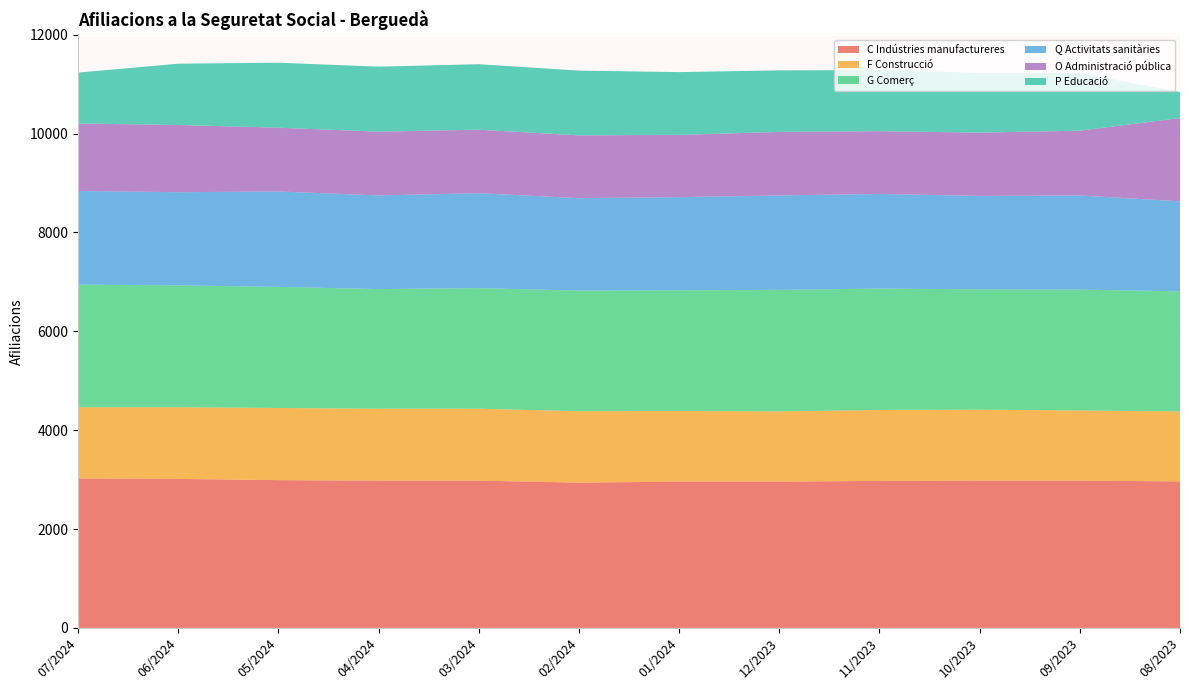

Reading left to right, what are all the values shown in this chart?

C Indústries manufactureres: 3025	3015	2990	2980	2980	2940	2960	2960	2975	2980	2980	2965
F Construcció: 1440	1450	1460	1455	1455	1445	1430	1420	1435	1435	1420	1415
G Comerç: 2480	2465	2450	2420	2440	2440	2440	2460	2455	2435	2445	2430
Q Activitats sanitàries: 1895	1885	1930	1895	1920	1870	1885	1910	1915	1890	1905	1820
O Administració pública: 1365	1360	1290	1290	1285	1270	1260	1285	1270	1280	1310	1685
P Educació: 1030	1240	1315	1315	1325	1310	1270	1245	1235	1210	1165	525